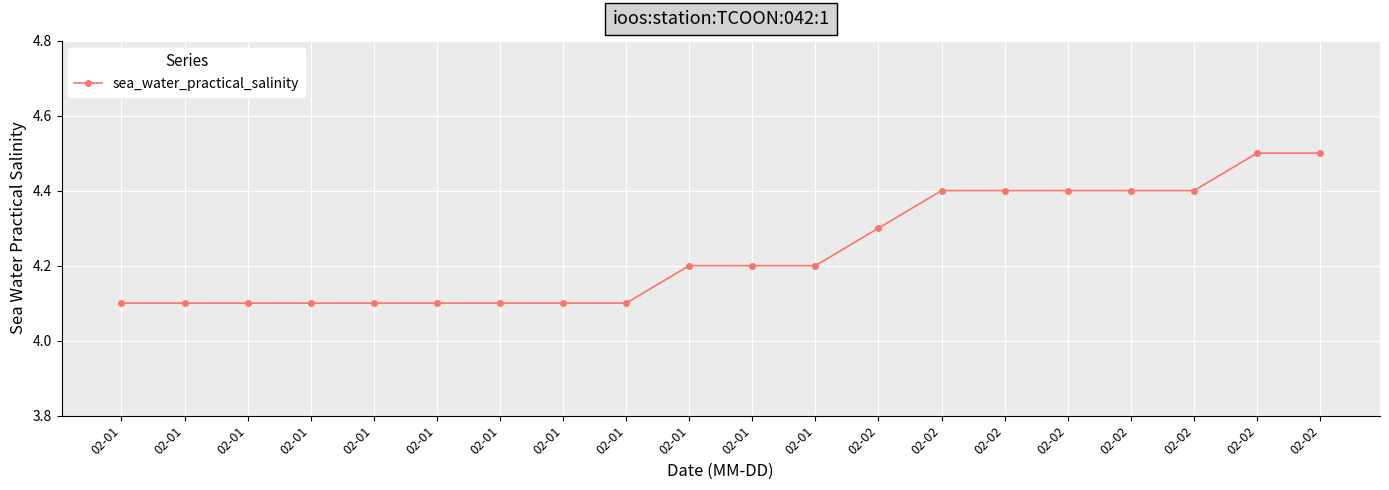

Reading left to right, what are all the values shown in this chart?

4.1	4.1	4.1	4.1	4.1	4.1	4.1	4.1	4.1	4.2	4.2	4.2	4.3	4.4	4.4	4.4	4.4	4.4	4.5	4.5